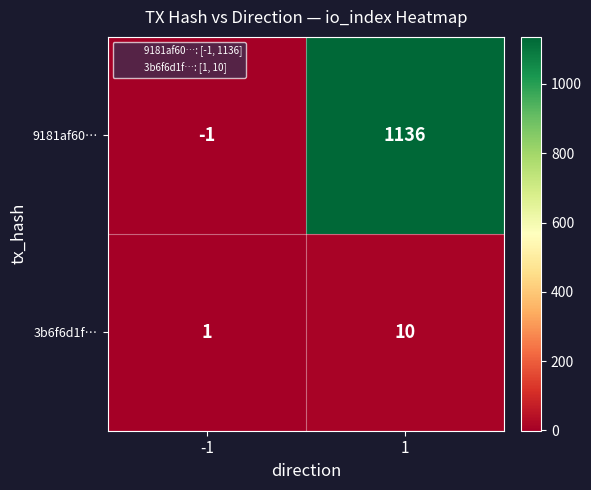

List the series in order of their overall mean, lowest first.

3b6f6d1f…, 9181af60…